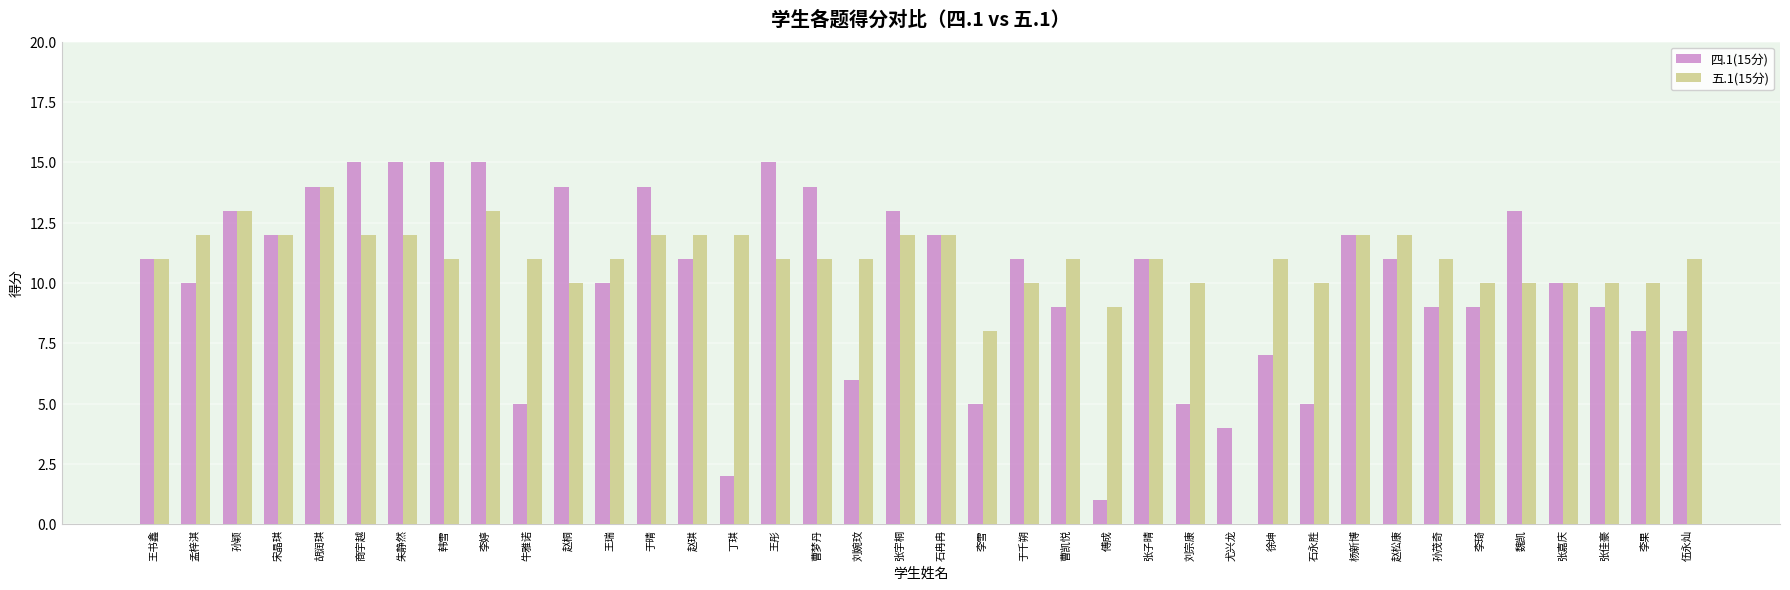

Is the value of 四.1(15分) at 曹梦丹 greater than the value of 五.1(15分) at 李果?

Yes